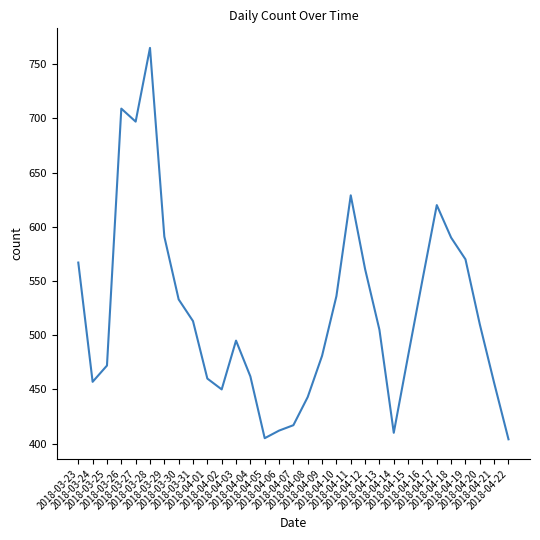

What position from the right is 2018-03-26?

28